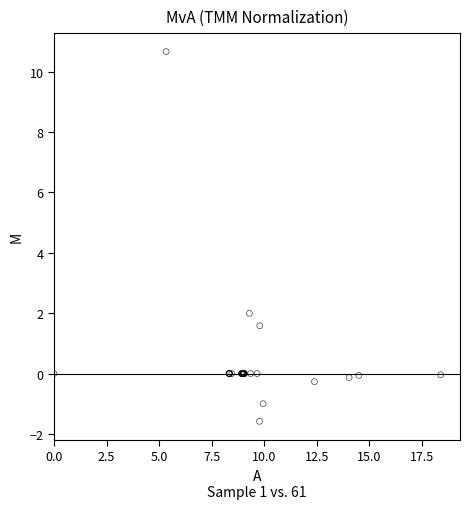

What Y value in the scatter plot is closest to 4?

2.0